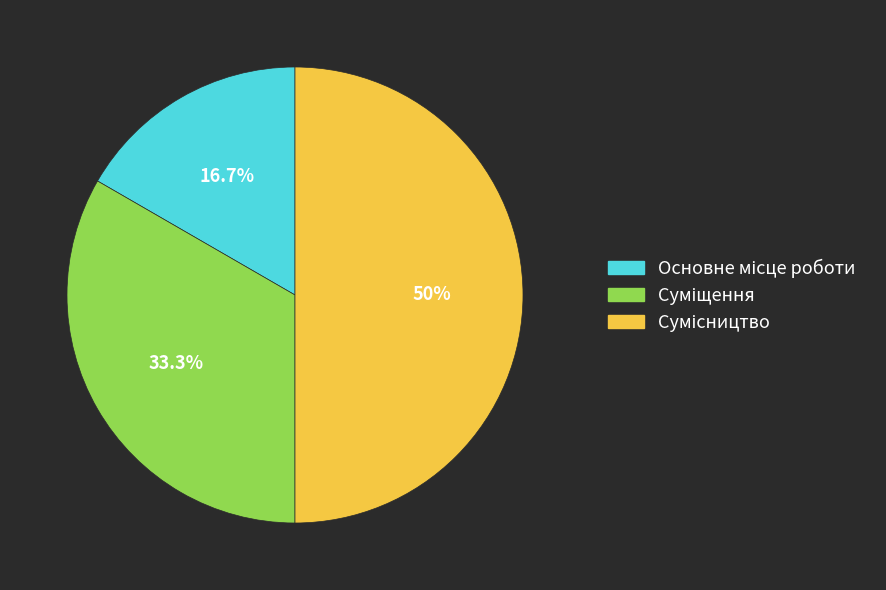

Is there a majority slice in this chart?

No